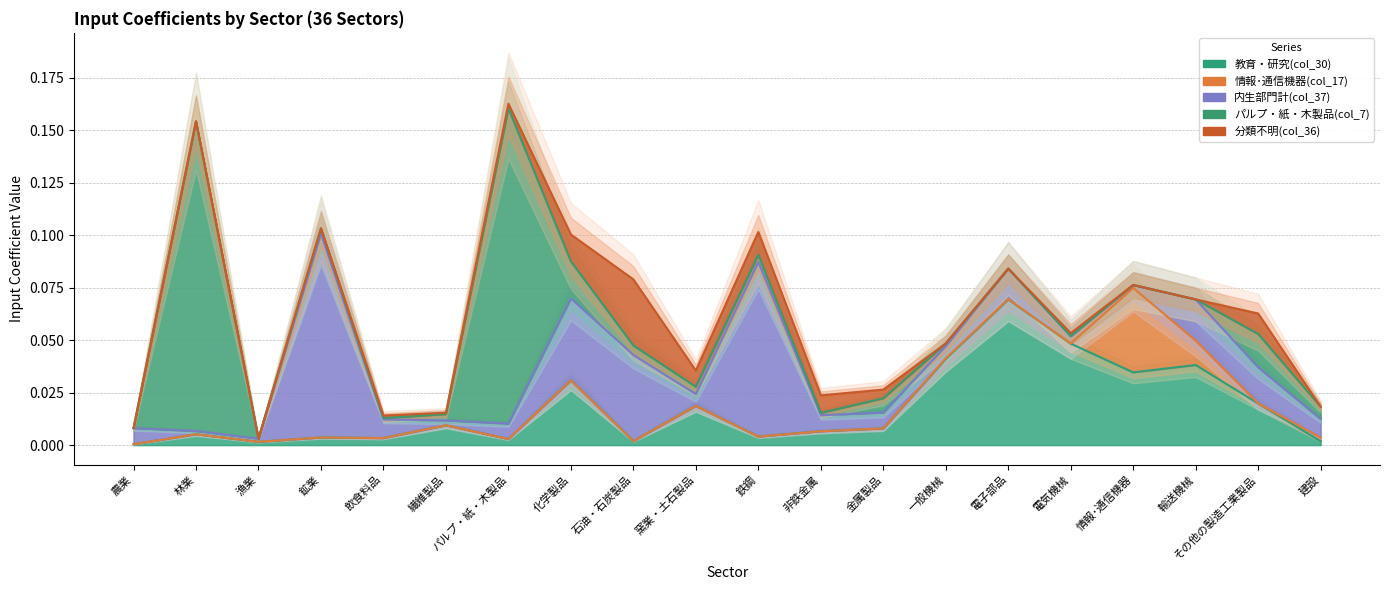

What is the difference between the maximum and second lowest values in the パルプ・紙・木製品(col_7) series?

0.2